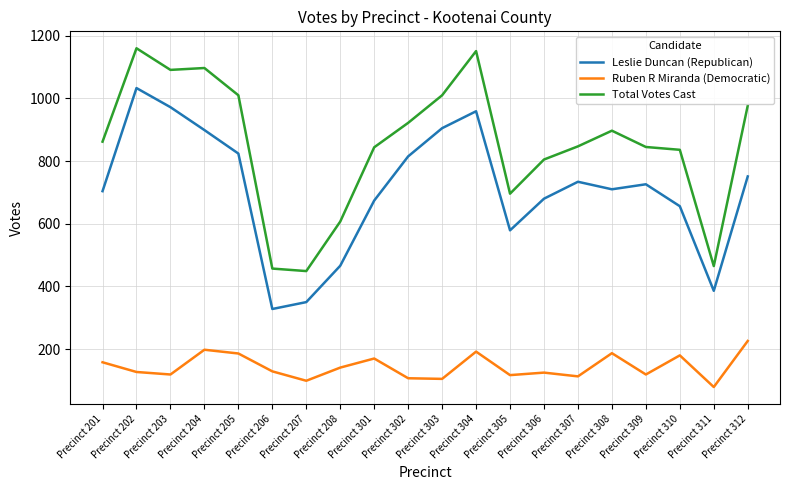

True or false: Ruben R Miranda (Democratic) has more than 0 points higher than both neighbors.

True